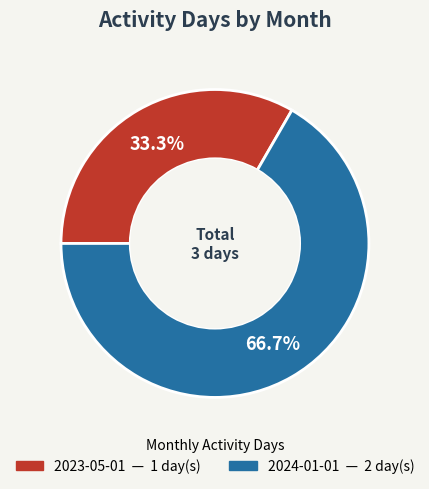

Do 2024-01-01 and 2023-05-01 together represent more than half of the pie?

Yes